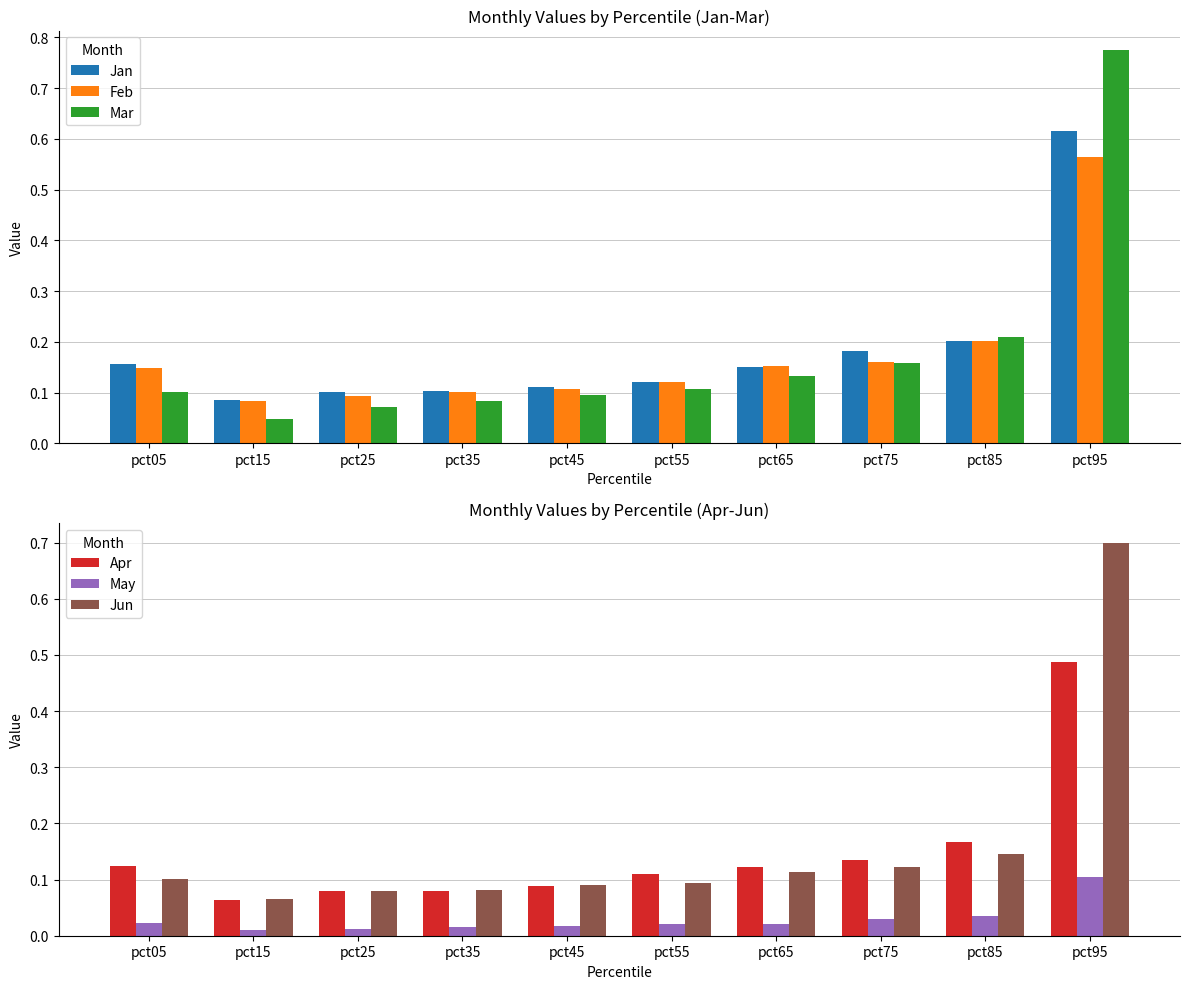

Does the chart contain any negative values?

No